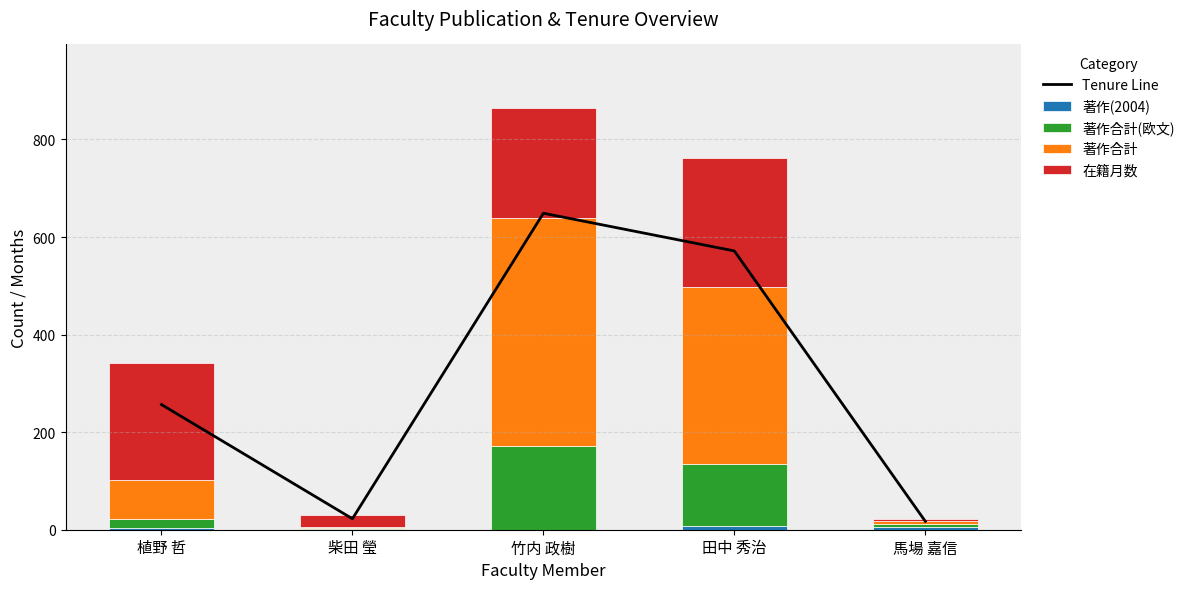

What is the maximum value shown in the chart?

648.8